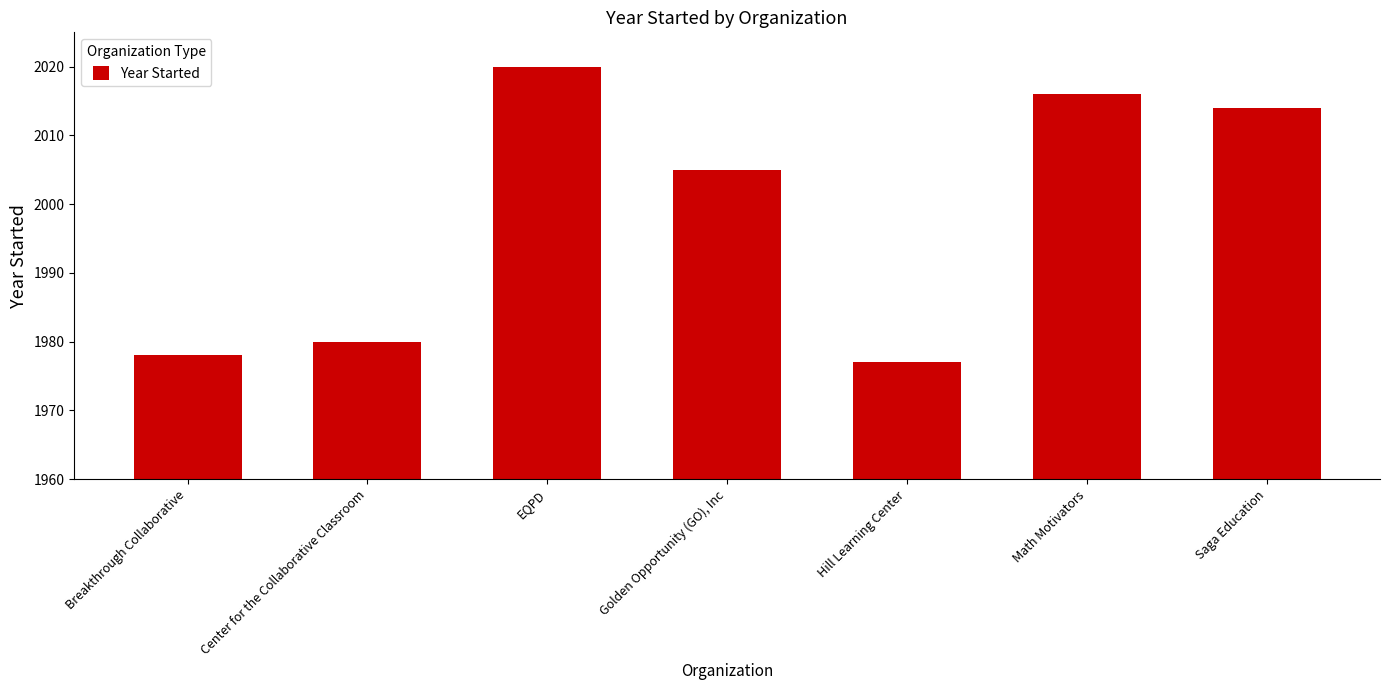

Reading left to right, extract all data points from this chart.

Breakthrough Collaborative=1978	Center for the Collaborative Classroom=1980	EQPD=2020	Golden Opportunity (GO), Inc=2005	Hill Learning Center=1977	Math Motivators=2016	Saga Education=2014